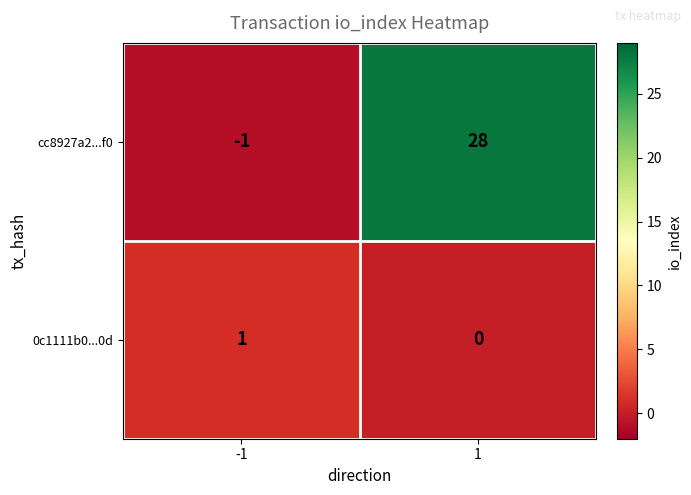

The 0c1111b0...0d series shows 0 at 1. True or false?

True